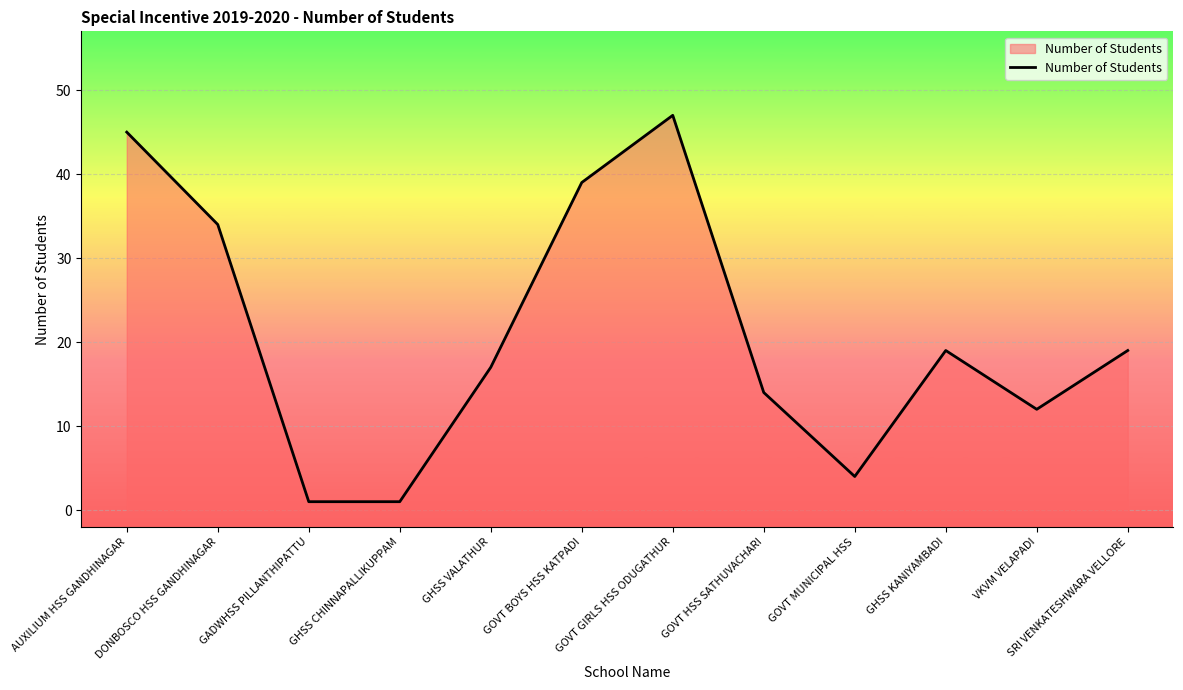

Count the number of categories in the chart.

12